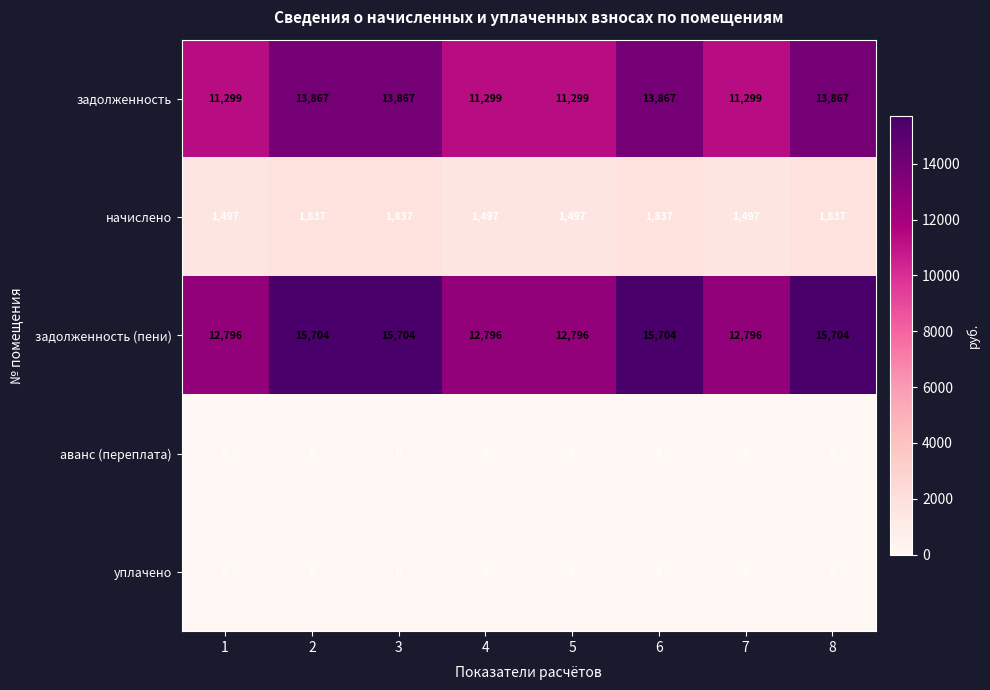

At how many categories does at least one series exceed 10263?

8